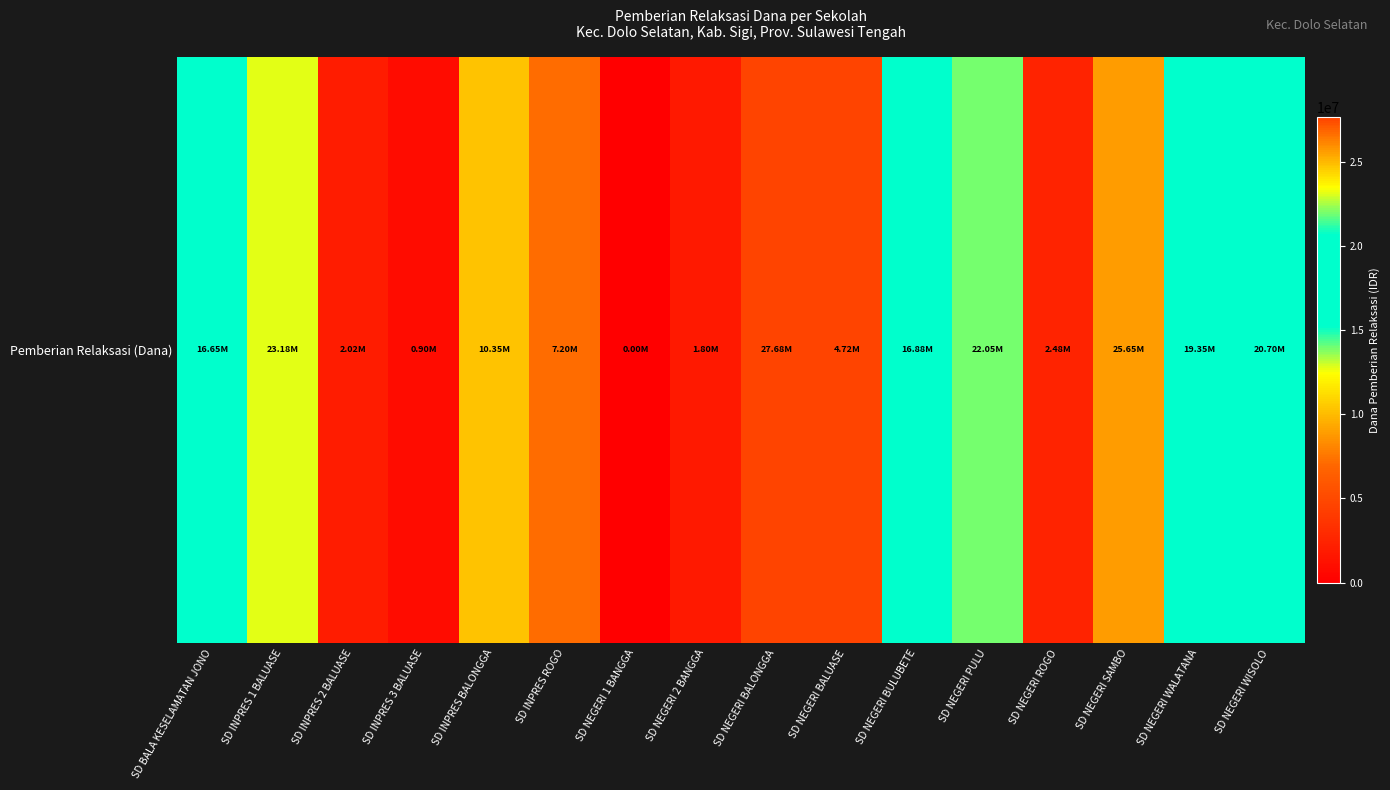

Rank the categories by value from lowest to highest.

SD NEGERI 1 BANGGA, SD INPRES 3 BALUASE, SD NEGERI 2 BANGGA, SD INPRES 2 BALUASE, SD NEGERI ROGO, SD NEGERI BALUASE, SD INPRES ROGO, SD INPRES BALONGGA, SD BALA KESELAMATAN JONO, SD NEGERI BULUBETE, SD NEGERI WALATANA, SD NEGERI WISOLO, SD NEGERI PULU, SD INPRES 1 BALUASE, SD NEGERI SAMBO, SD NEGERI BALONGGA